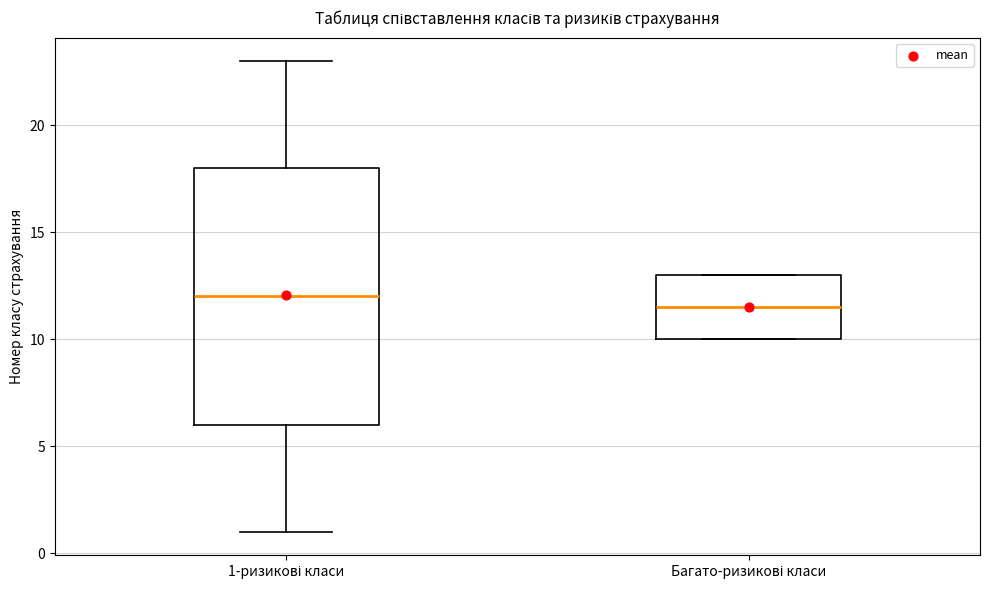

Which box is the tallest, from its lower edge to its upper edge?

1-ризикові класи